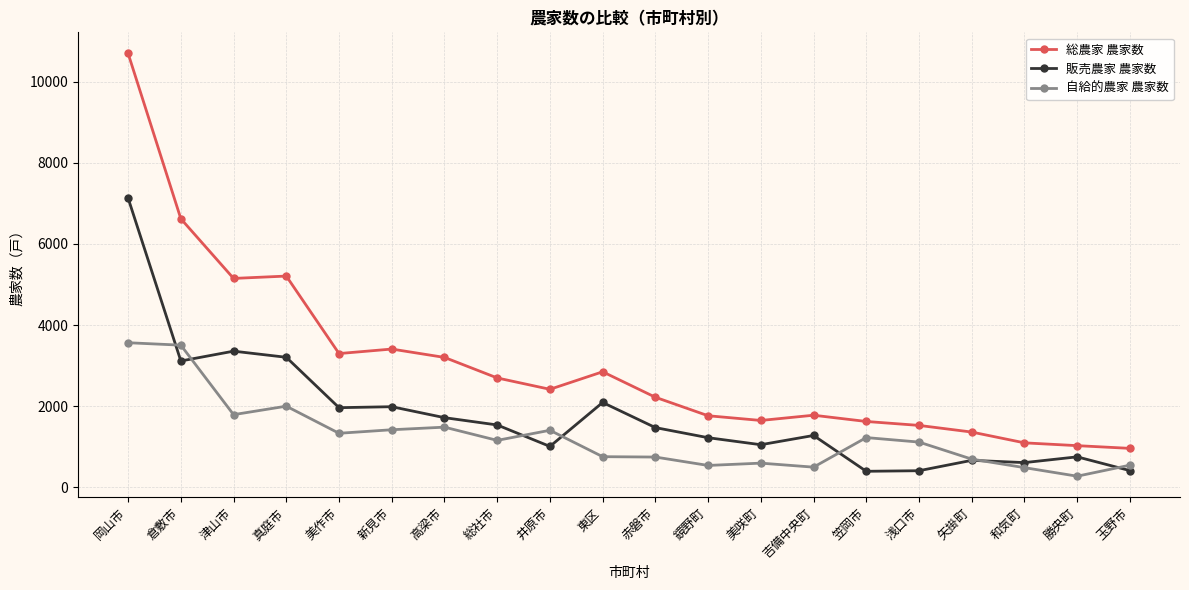

How many values in the 自給的農家 農家数 series are below 1159?

10